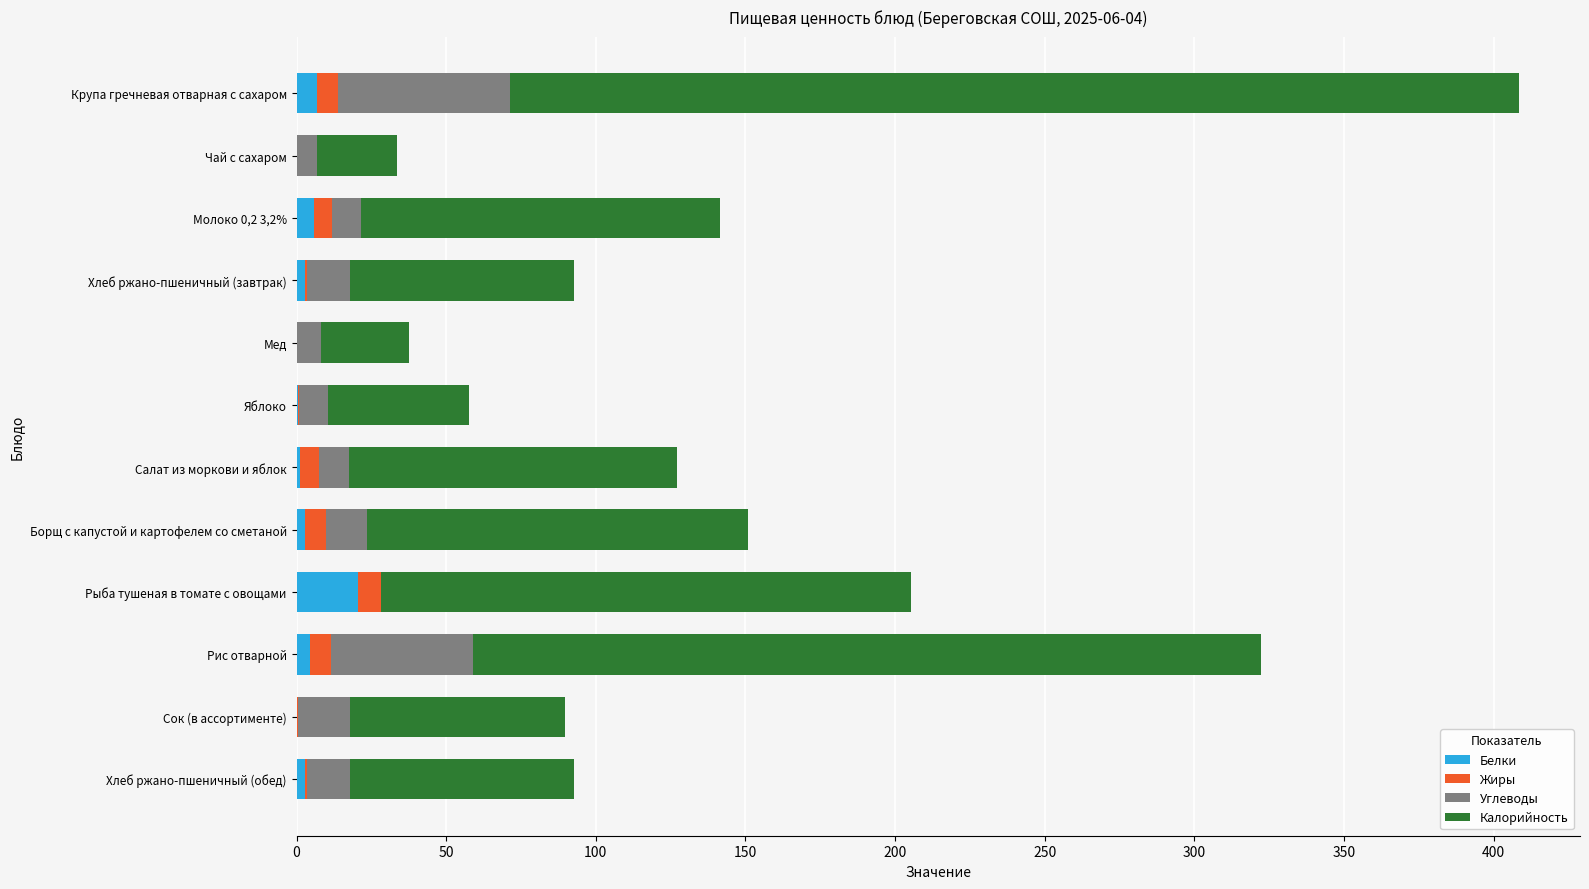

What is the sum of all Белки values?

48.1